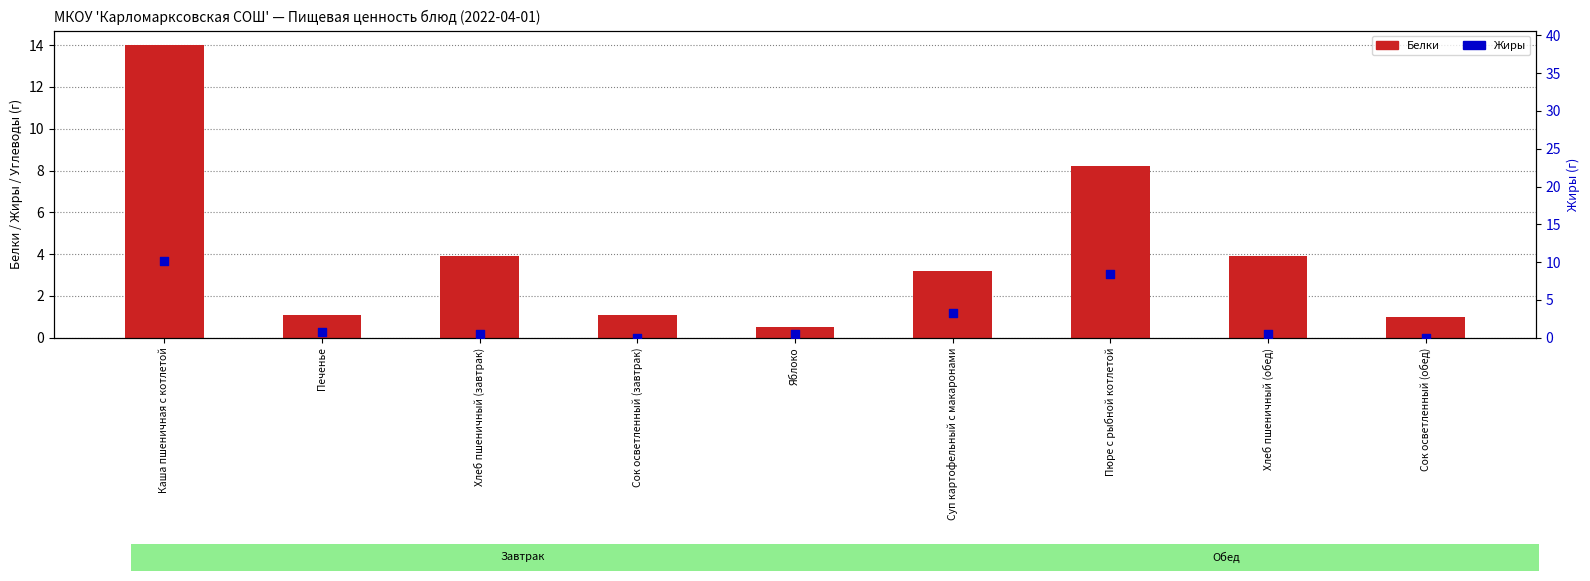

Is the value of Белки at Пюре с рыбной котлетой greater than the value of Жиры at Сок осветленный (завтрак)?

Yes